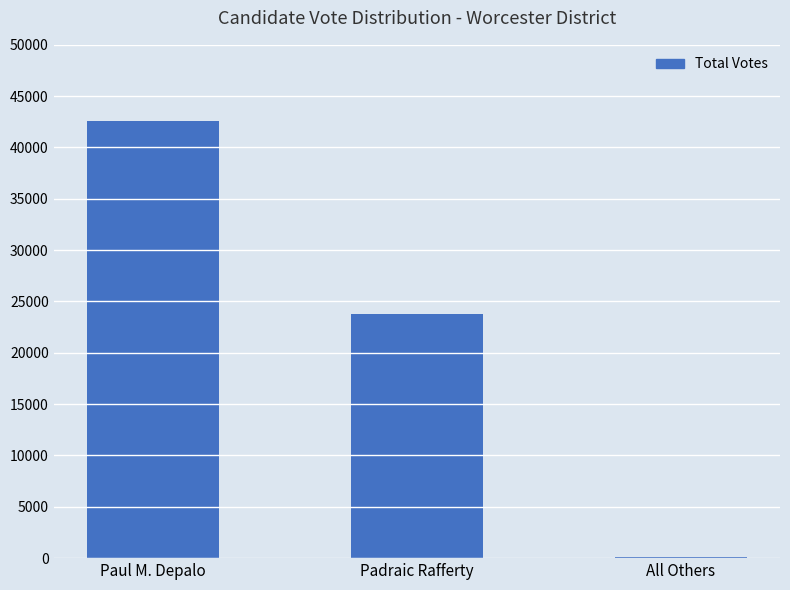

True or false: the data shows 42601 at Paul M. Depalo.

True